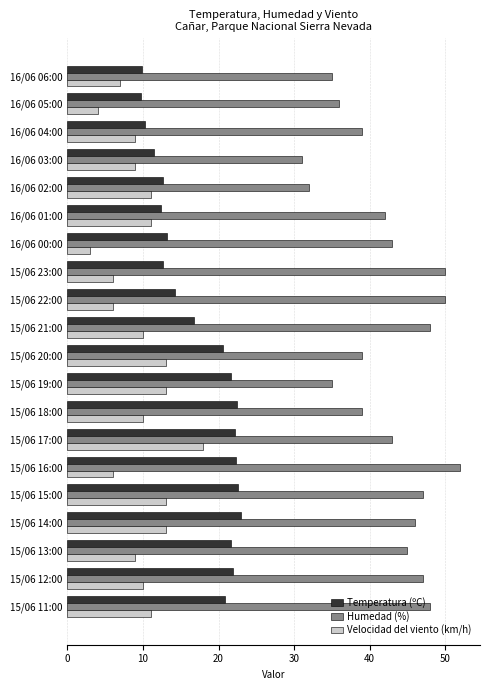

The value of Temperatura (ºC) at 15/06 21:00 is 16.8. True or false?

True